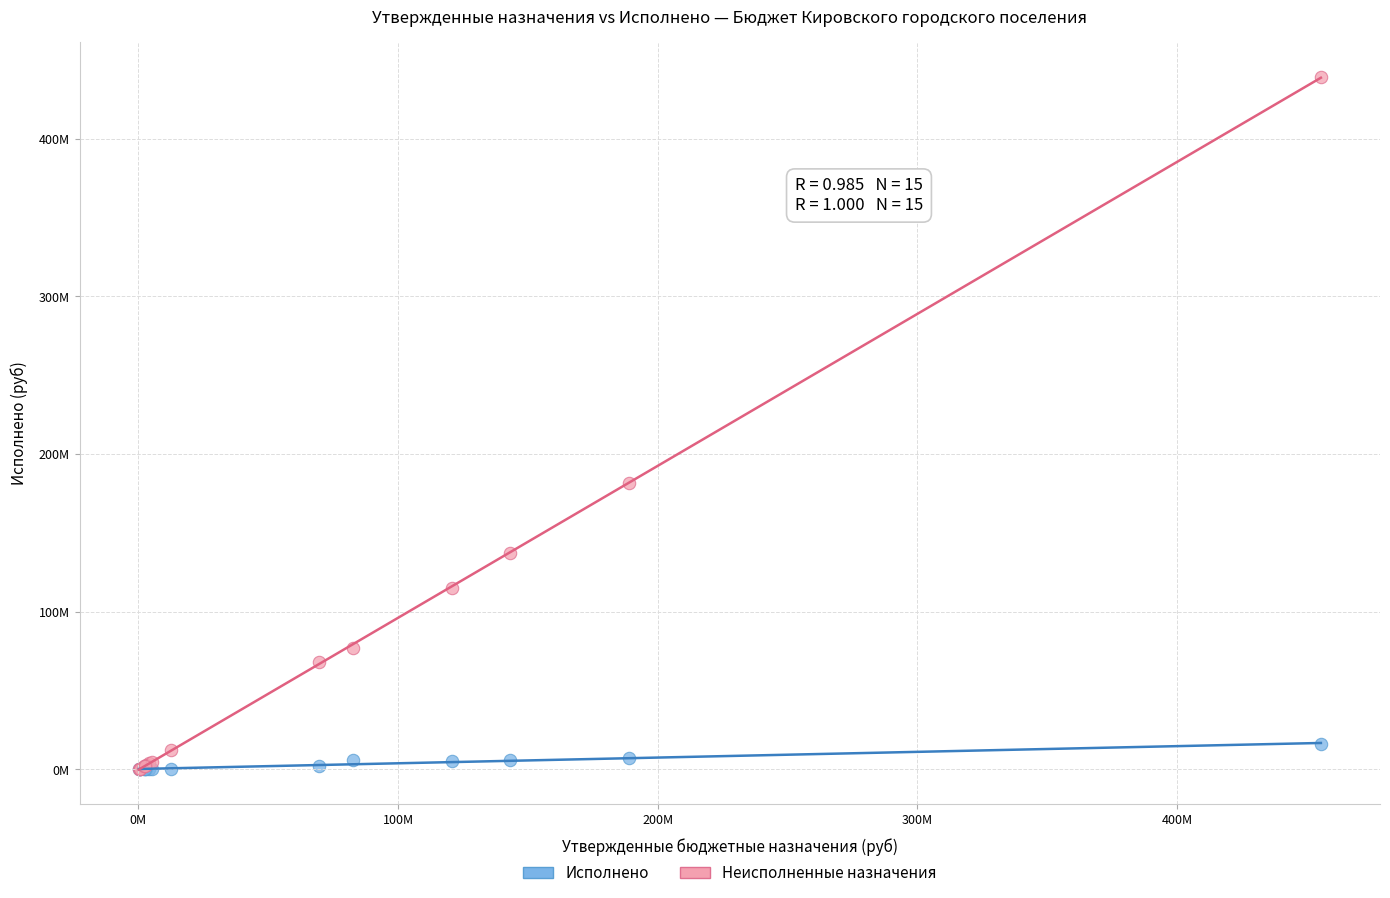

What are all the series names shown in the legend?

Исполнено, Неисполненные назначения